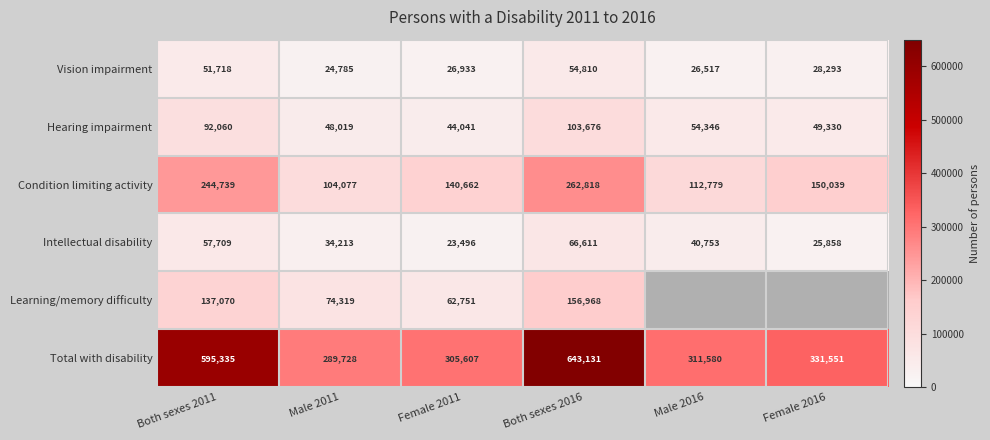

What is the highest value of the Condition limiting activity series?

262818